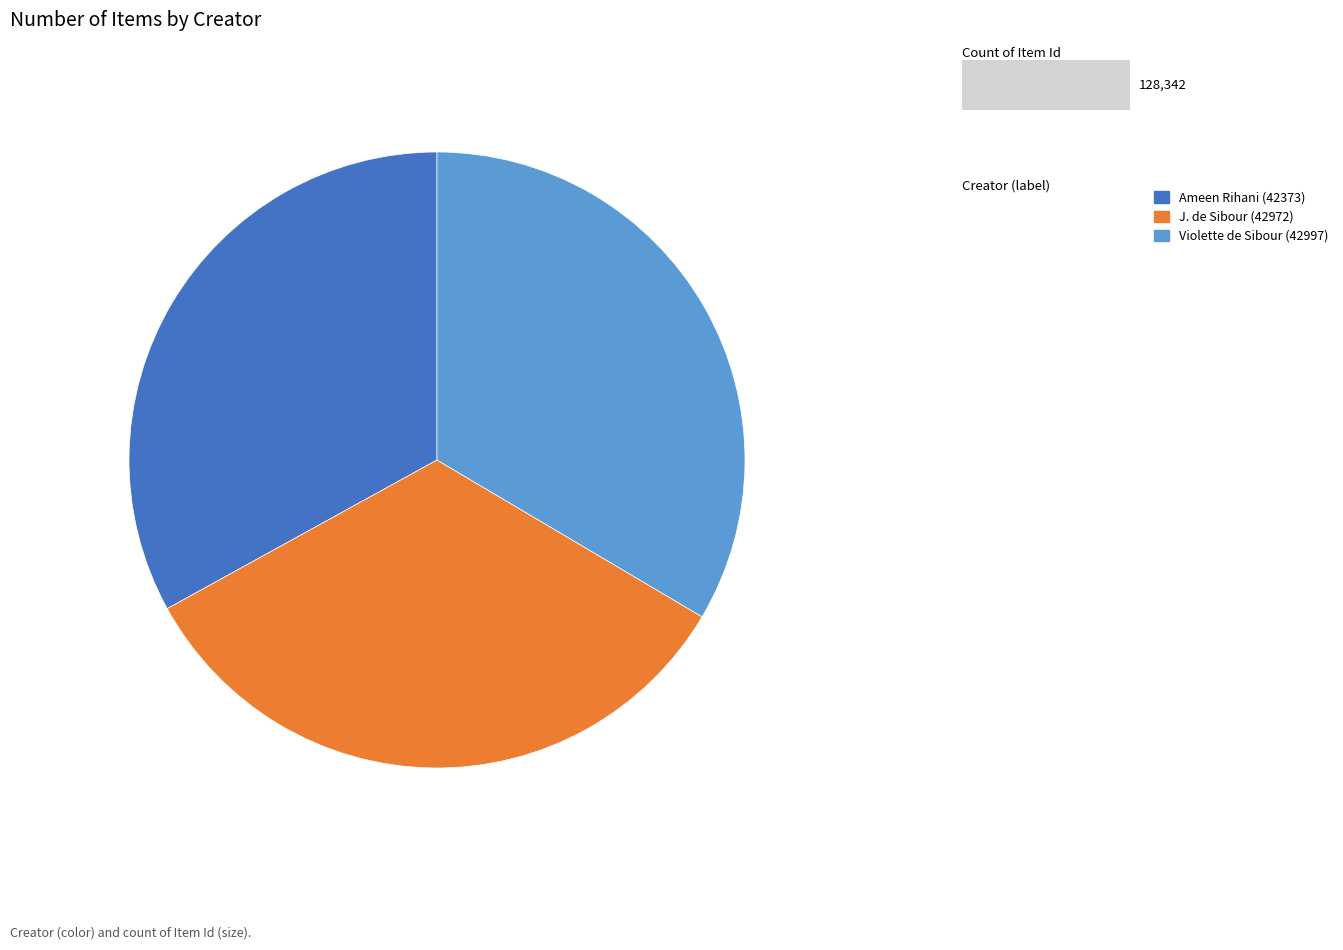

Is there any slice that represents more than half of the pie?

No